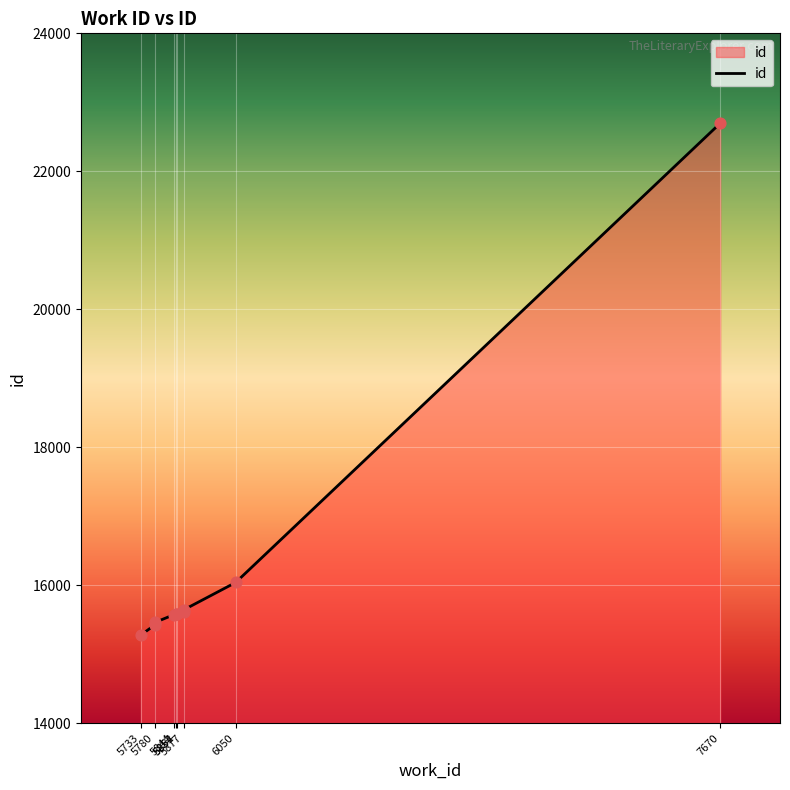

What is the change in value from 5780 to 5852?

+159